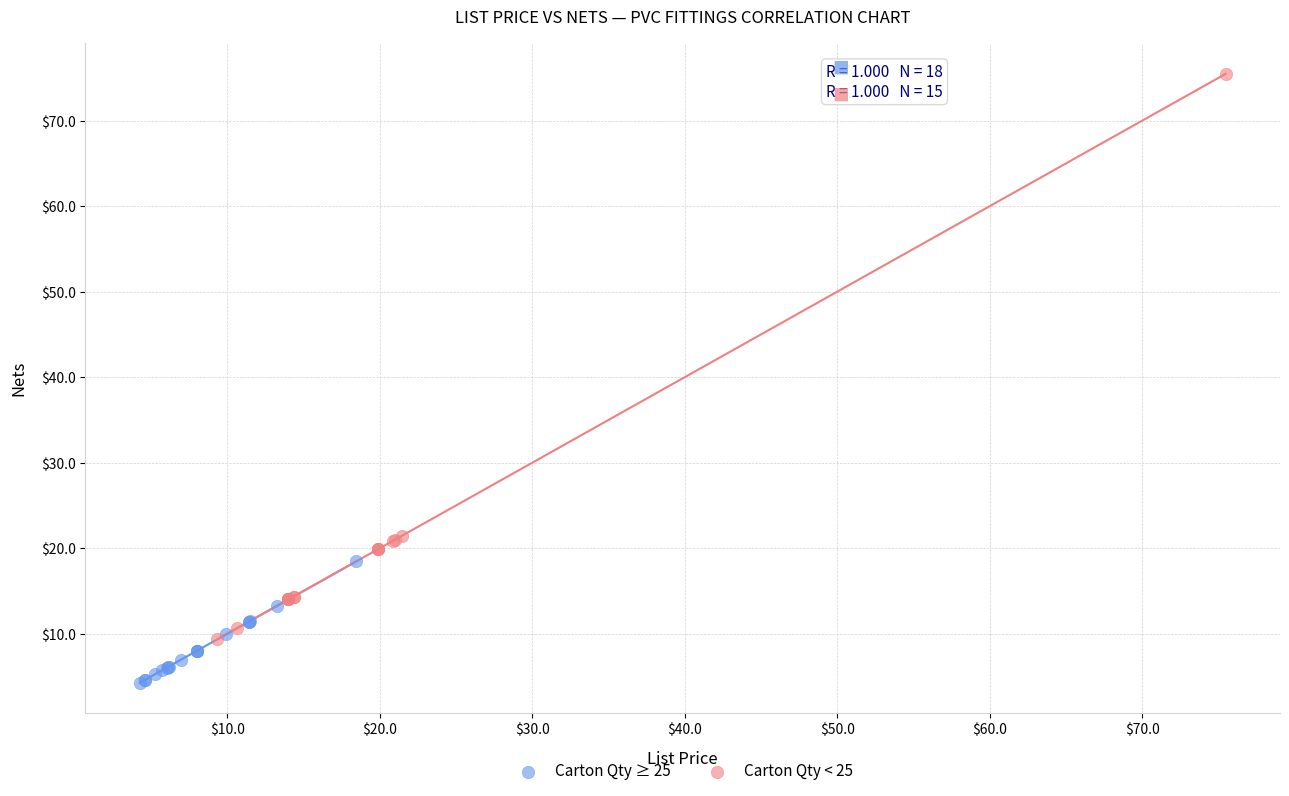

Which series contains the lowest Y value?

Carton Qty ≥ 25